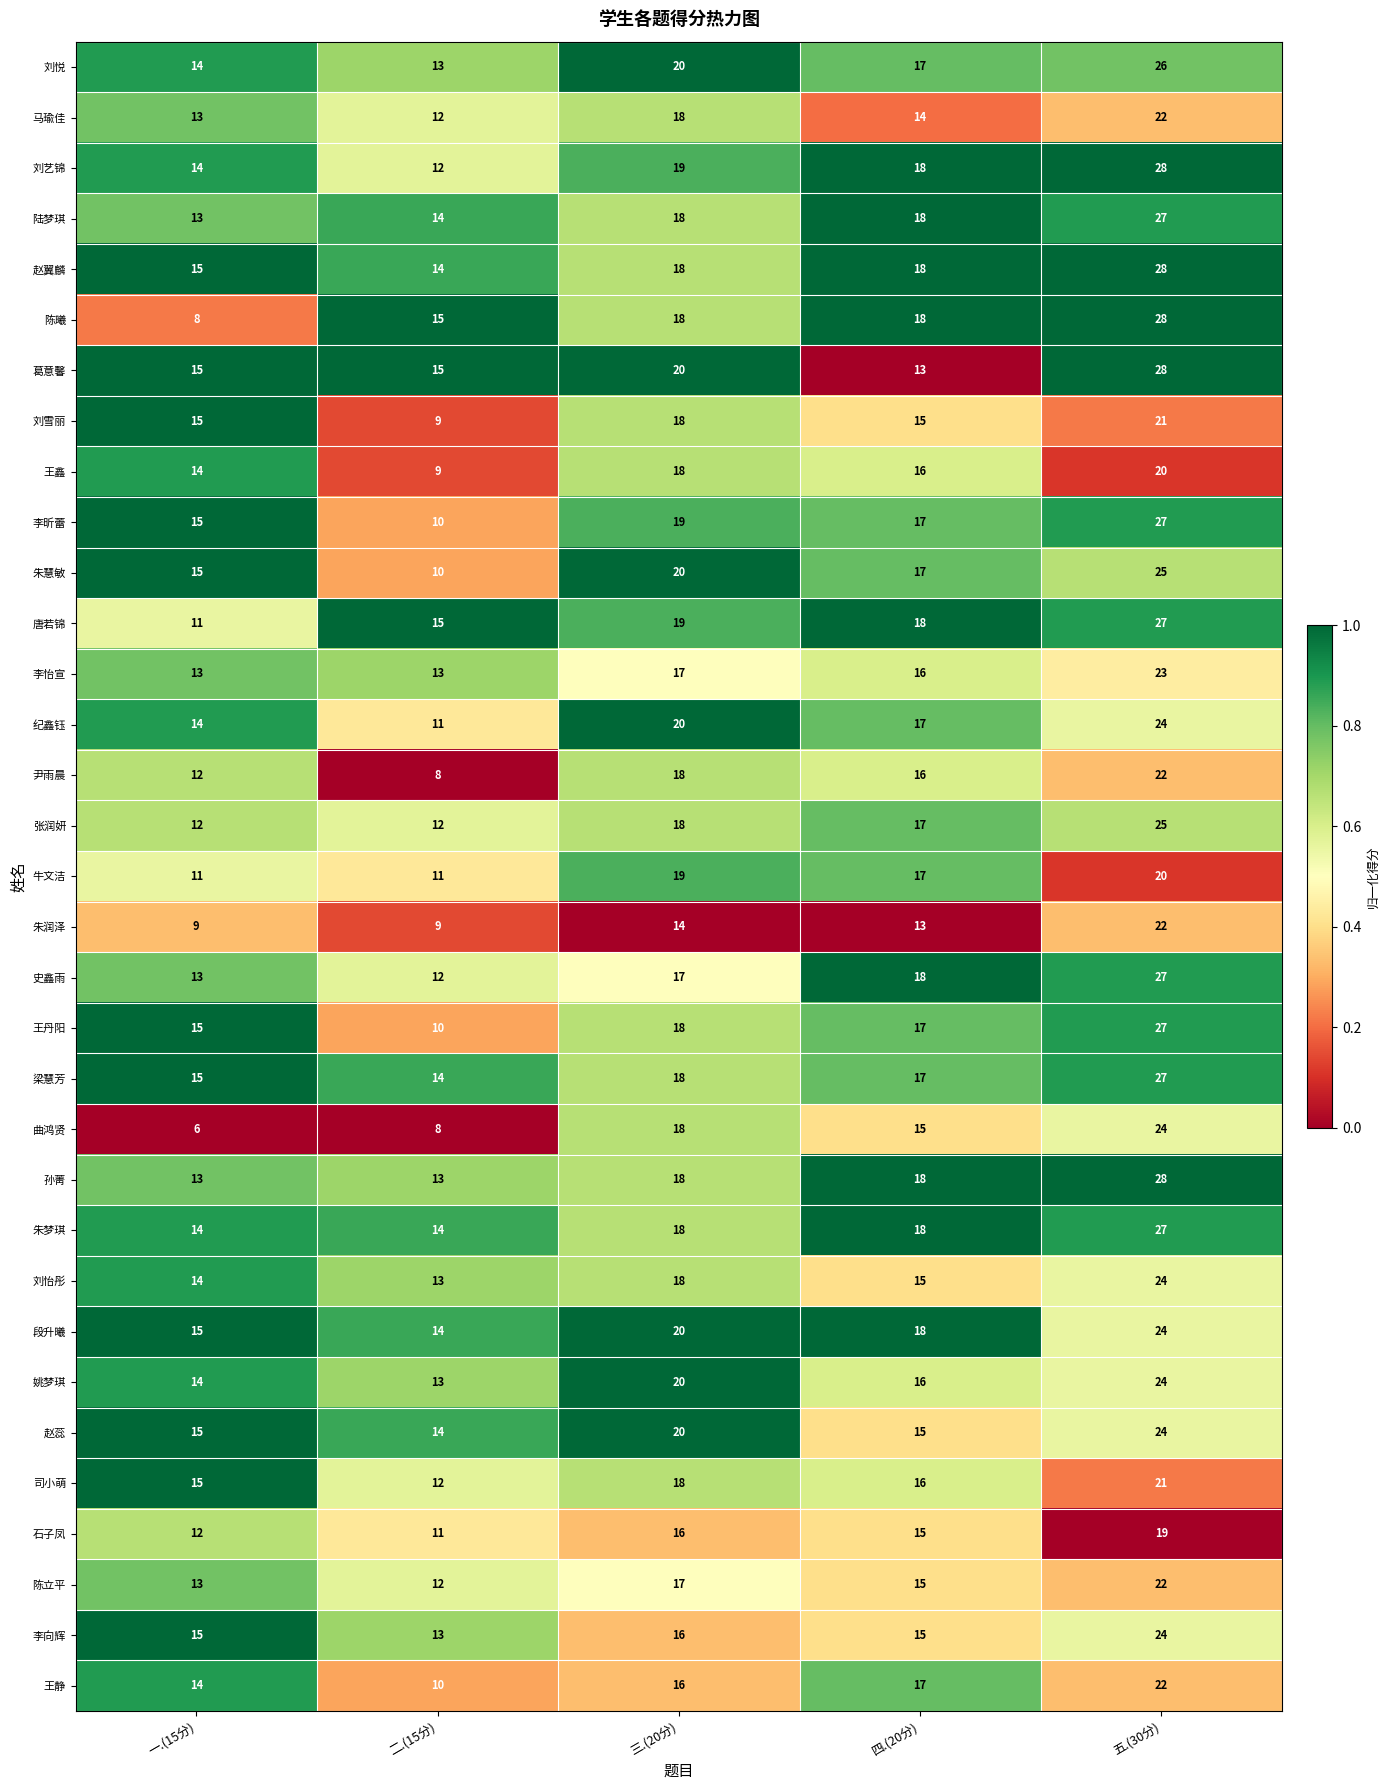

Which series has the widest spread of values?

陈曦